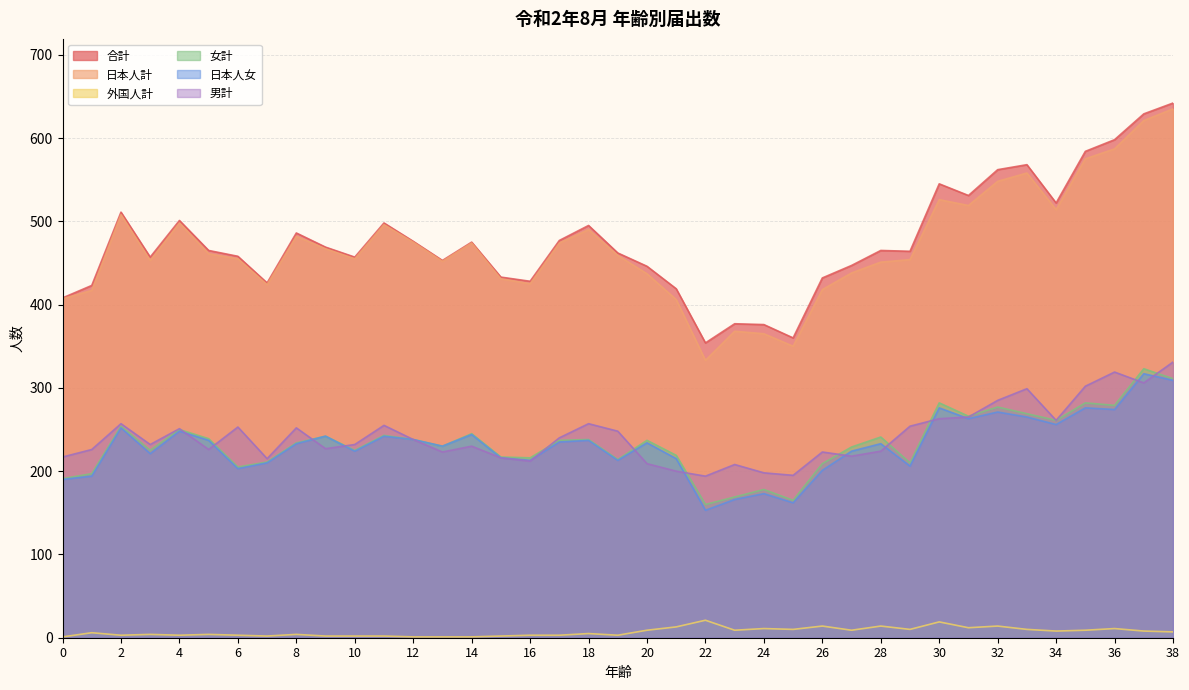

True or false: 女計 has more than 0 interior local peaks.

True